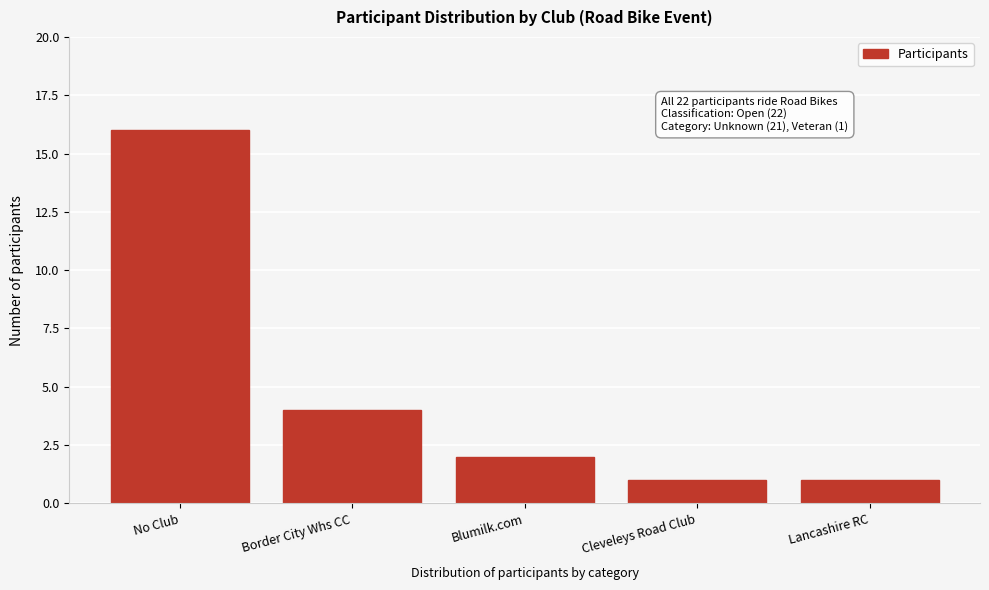

Reading right to left, transcribe all the data shown in this chart.

1	1	2	4	16